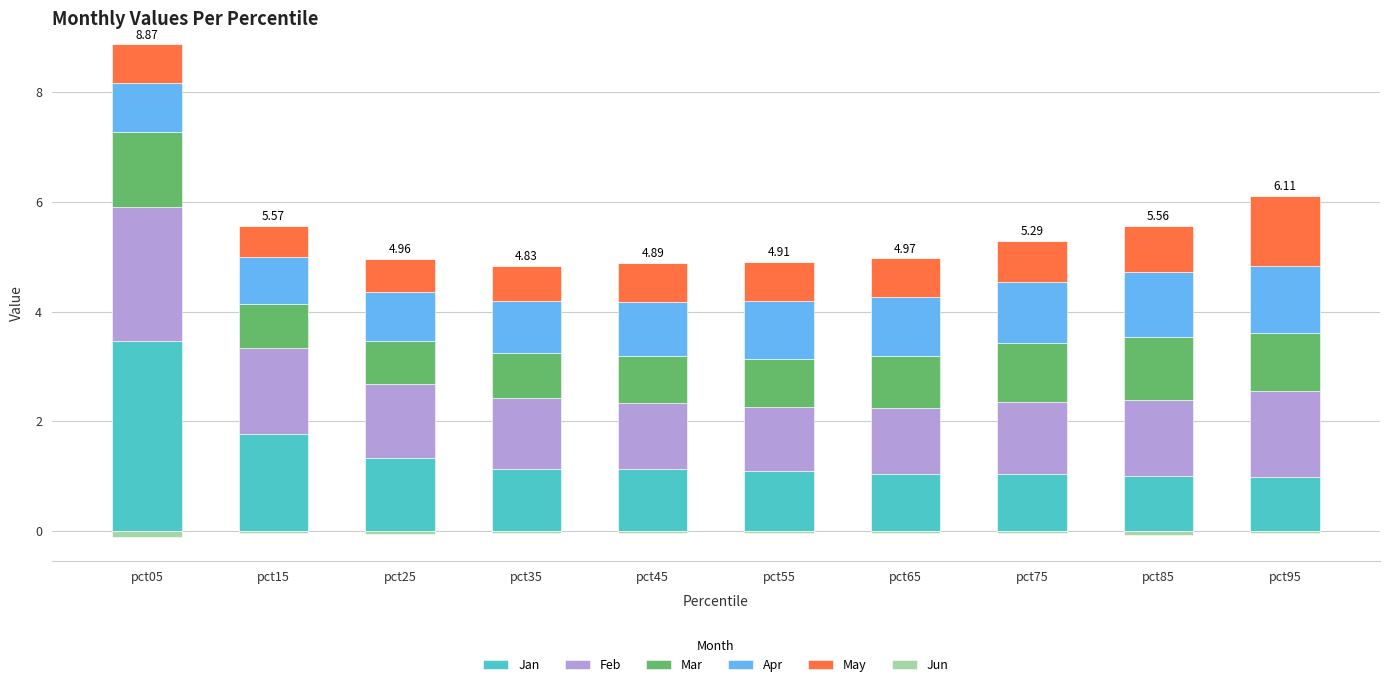

Which category has the lowest value across all series?

pct05